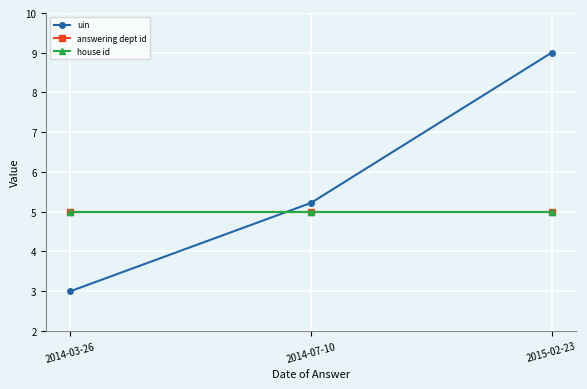

Does the chart have visible grid lines?

Yes